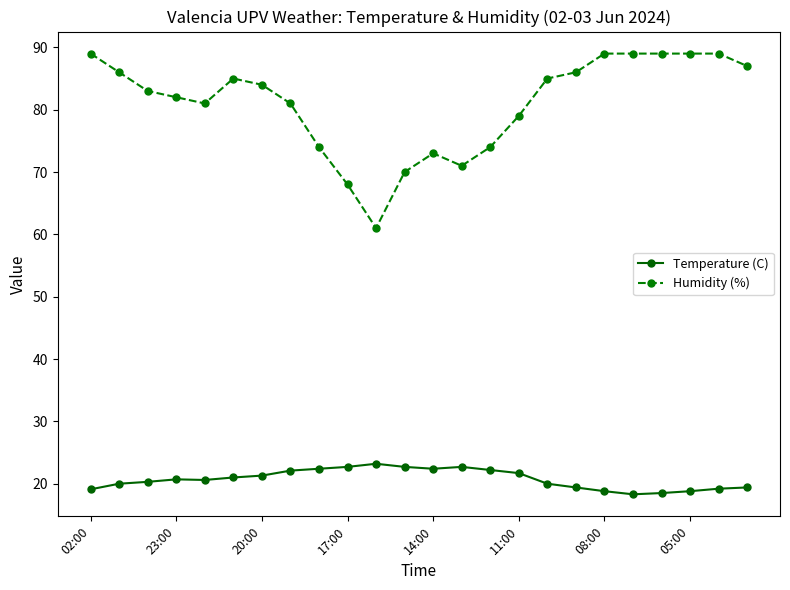

What is the value of the Temperature (C) point at the 1st from the left?

19.1